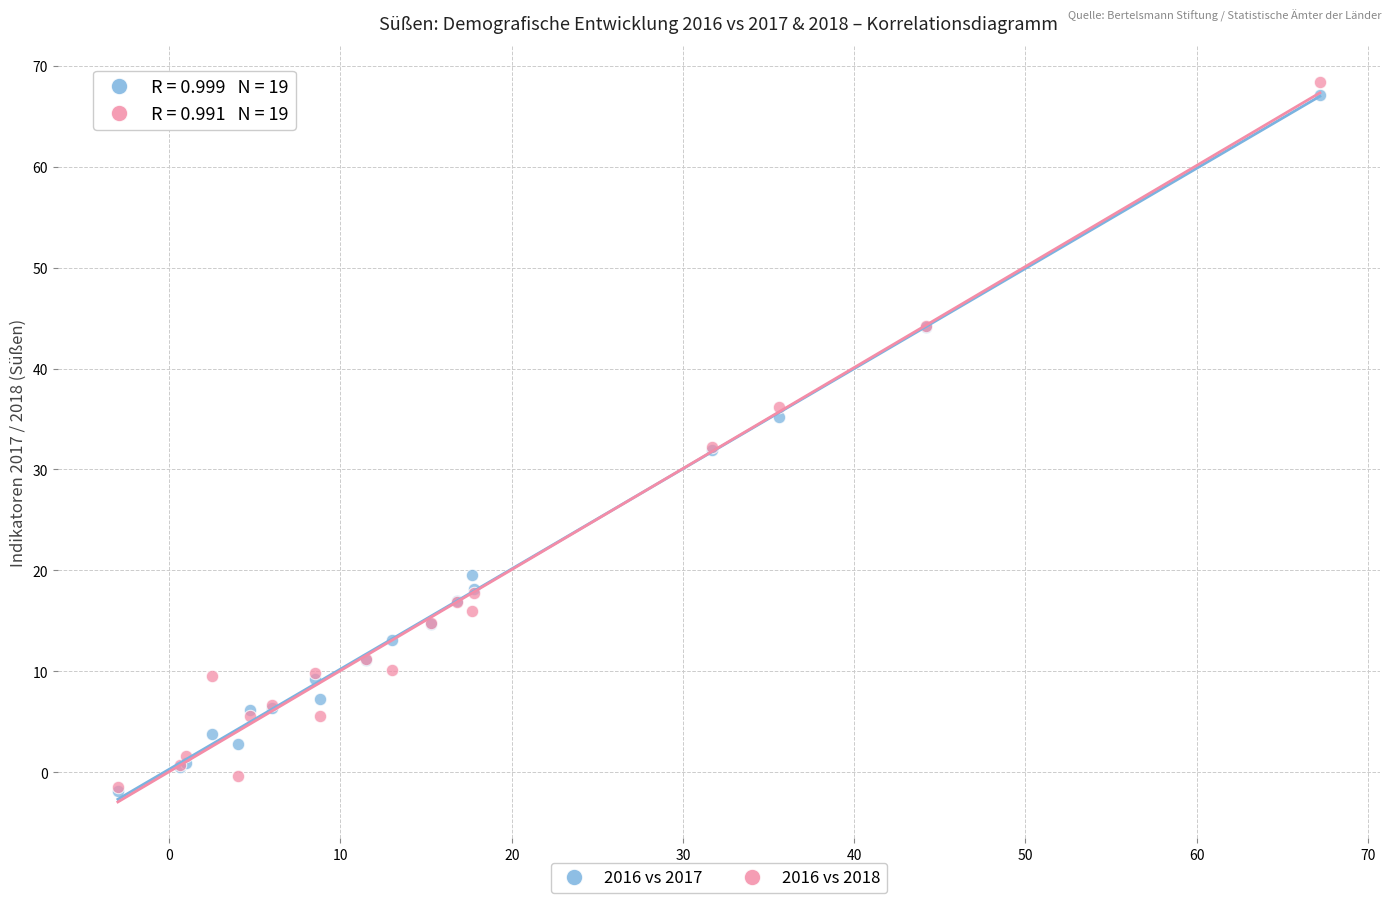

What are all the series names shown in the legend?

2016 vs 2017, 2016 vs 2018